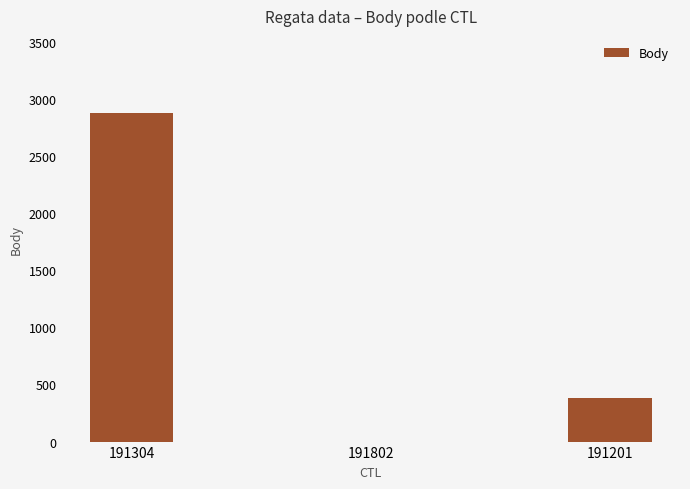

Which has a higher value, 191802 or 191201?

191201